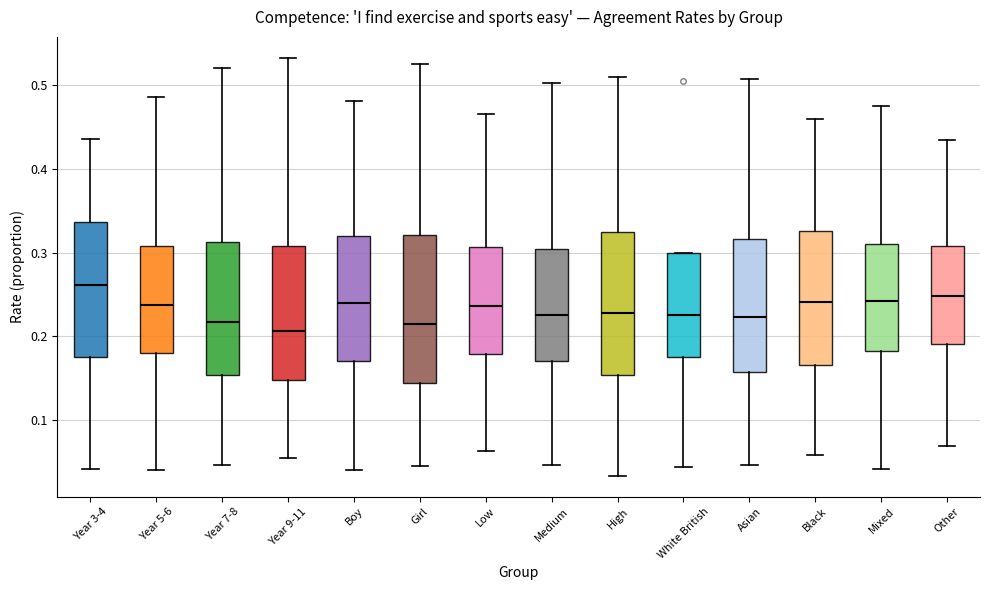

Where does the lower whisker of the box for Black end on the y-axis? The values are not printed on the chart, so give them approximately, as read against the axis.

0.06